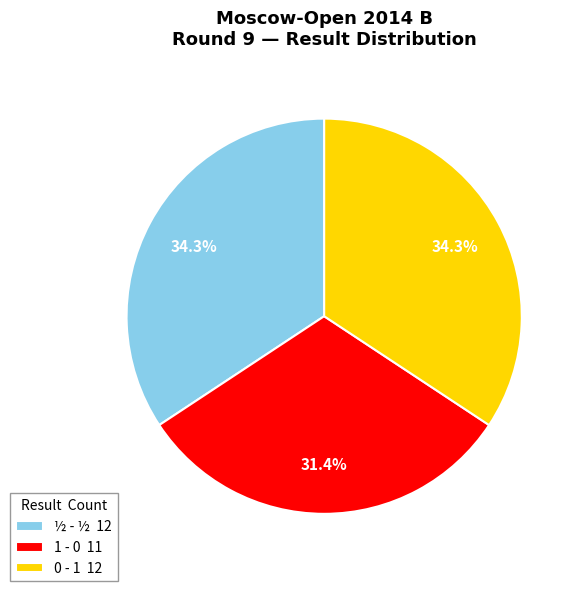

Does 0 - 1 12 represent more than half of the total?

No